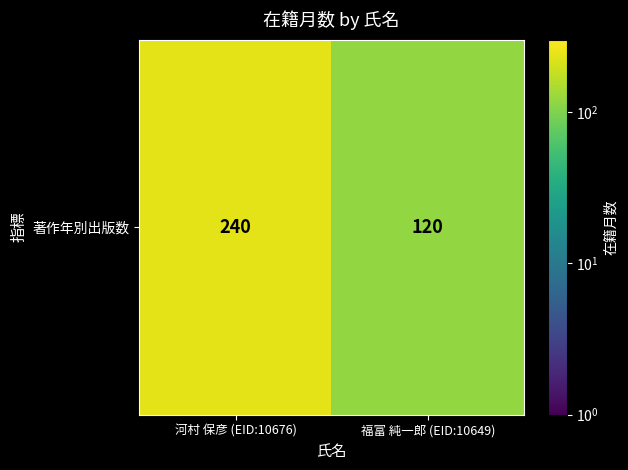

What is the difference between the values at 福富 純一郎 (EID:10649) and 河村 保彦 (EID:10676)?

120